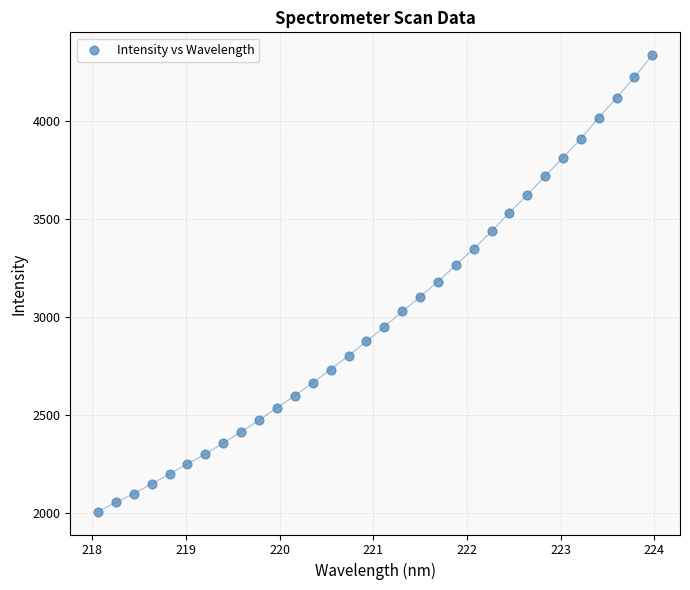

What is the range of X values (max minus min)?

5.9